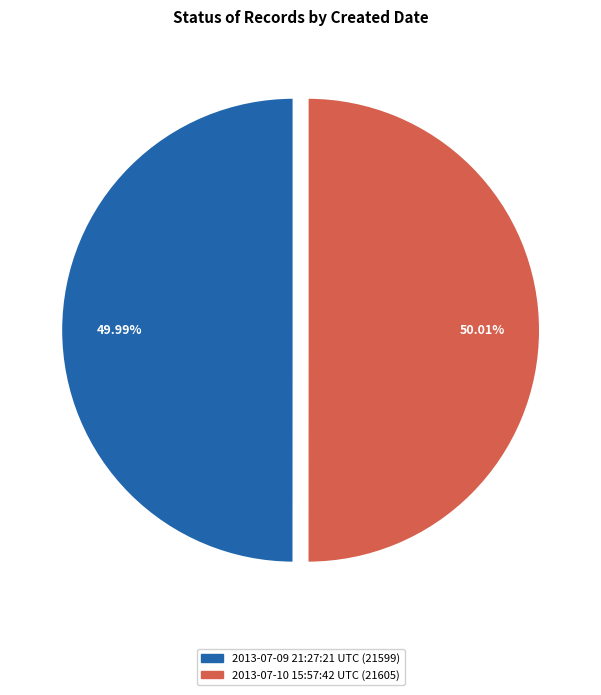

What portion of the pie excludes 2013-07-10 15:57:42 UTC?

50.0%